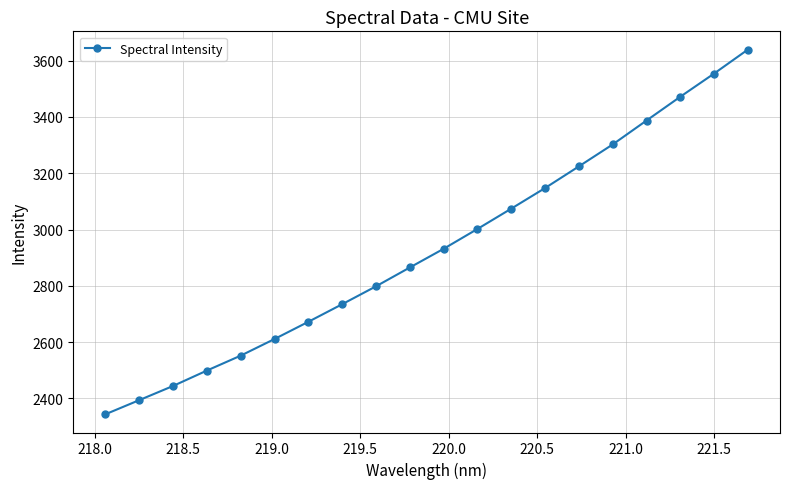

How many lines are shown in the chart?

1